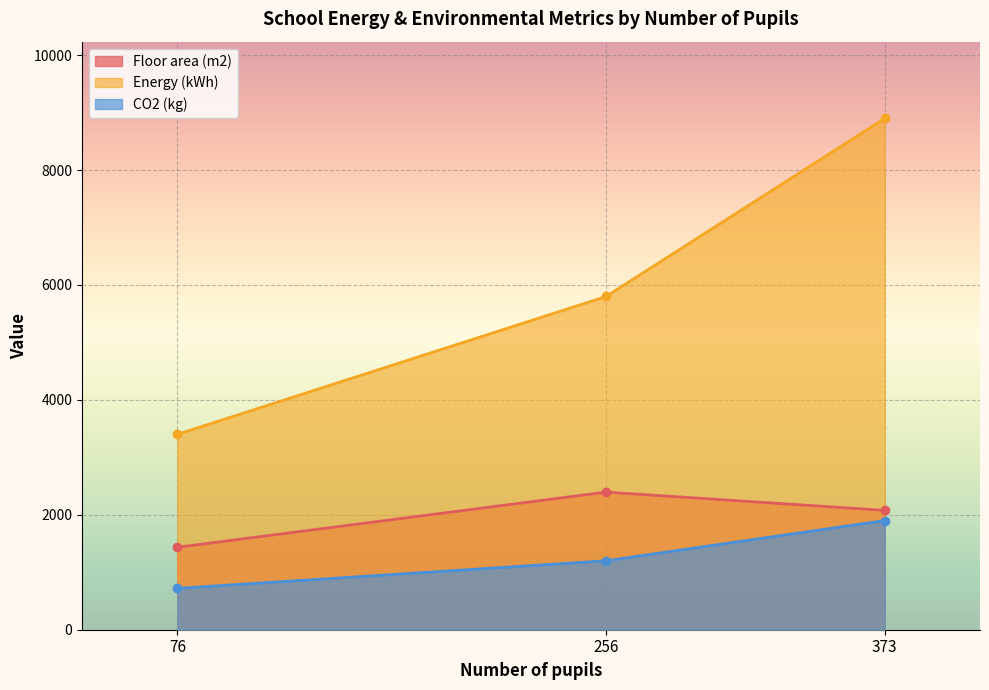

What is the value of the Energy (kWh) point at the 1st from the left?

3400